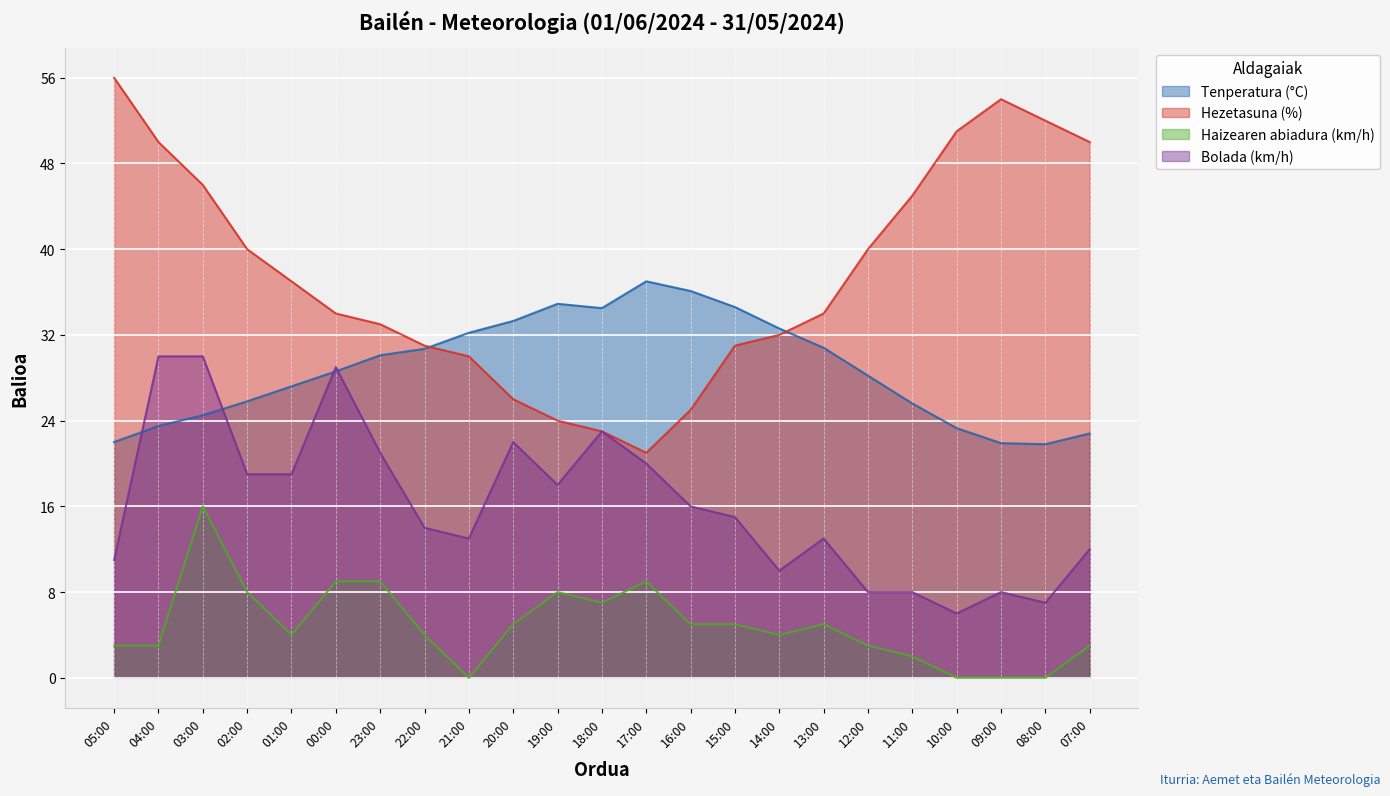

Count the number of categories in the chart.

23